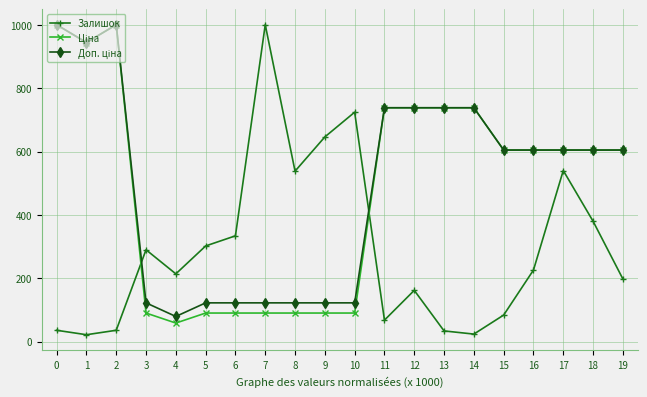

True or false: Залишок has more than 2 interior local peaks.

True